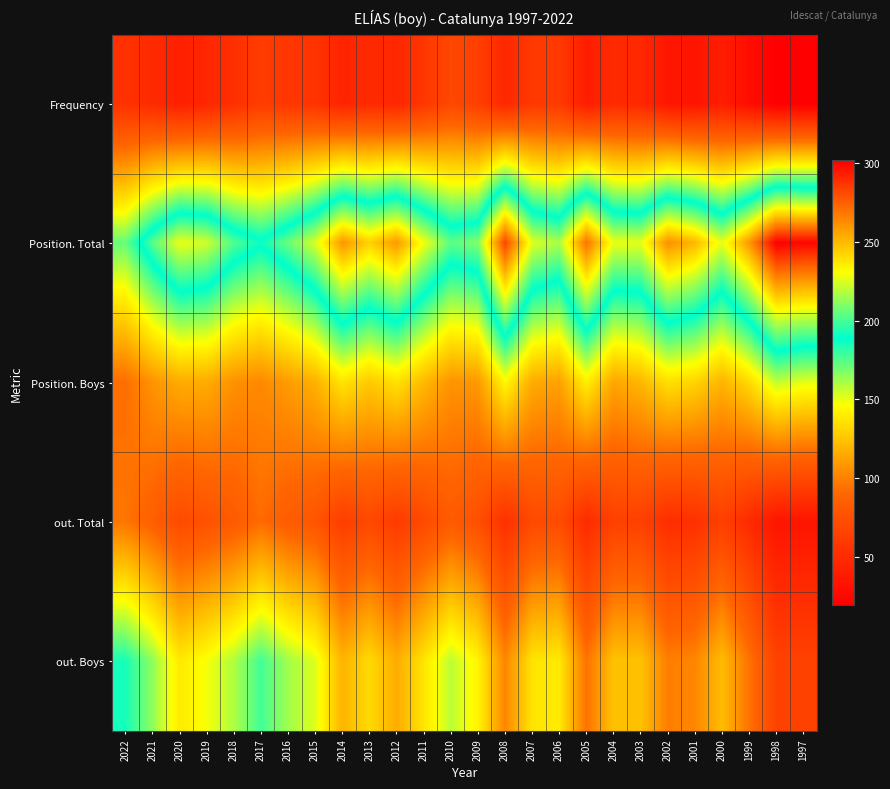

What is the greatest value displayed?

302